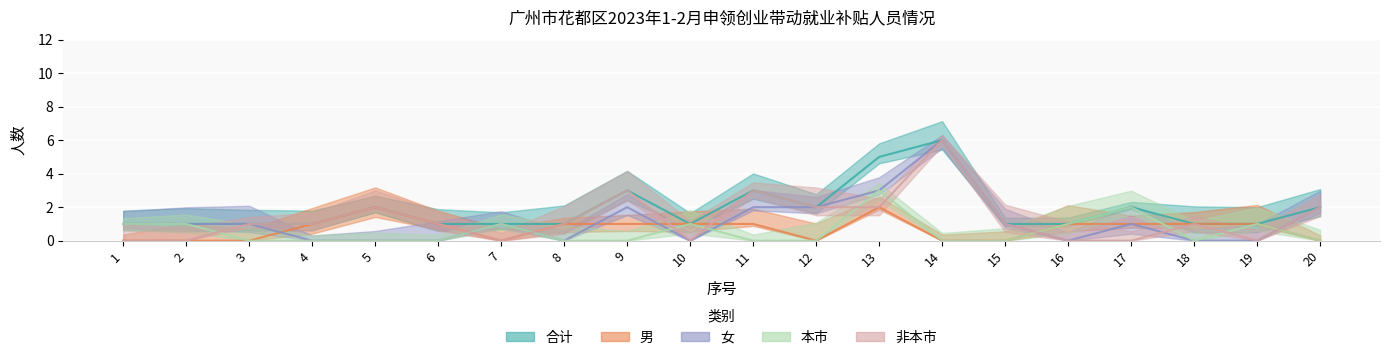

Rank the series at 2 from lowest to highest value.

男, 非本市, 合计, 女, 本市